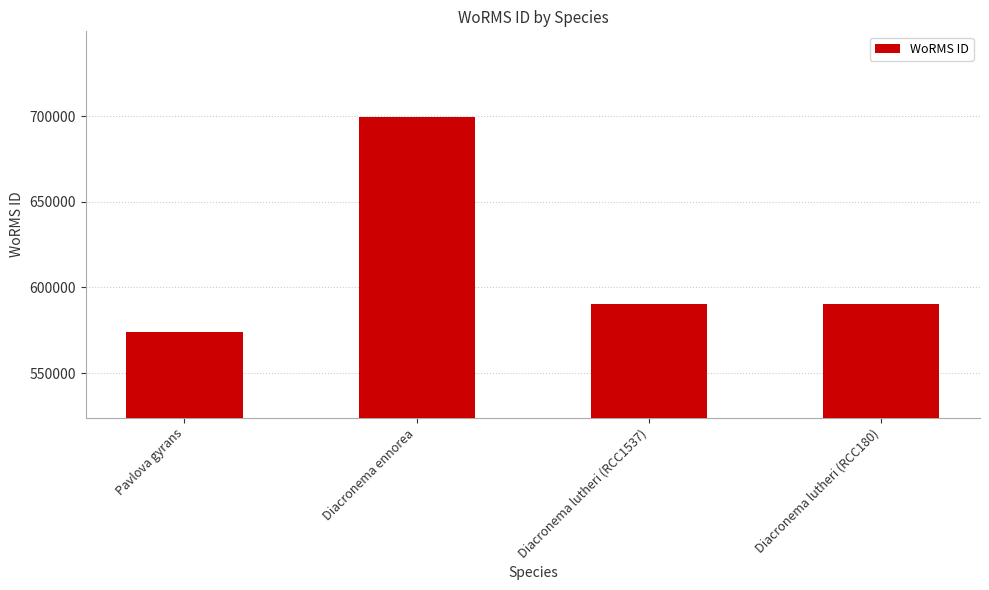

What is the maximum value shown in the chart?

699620